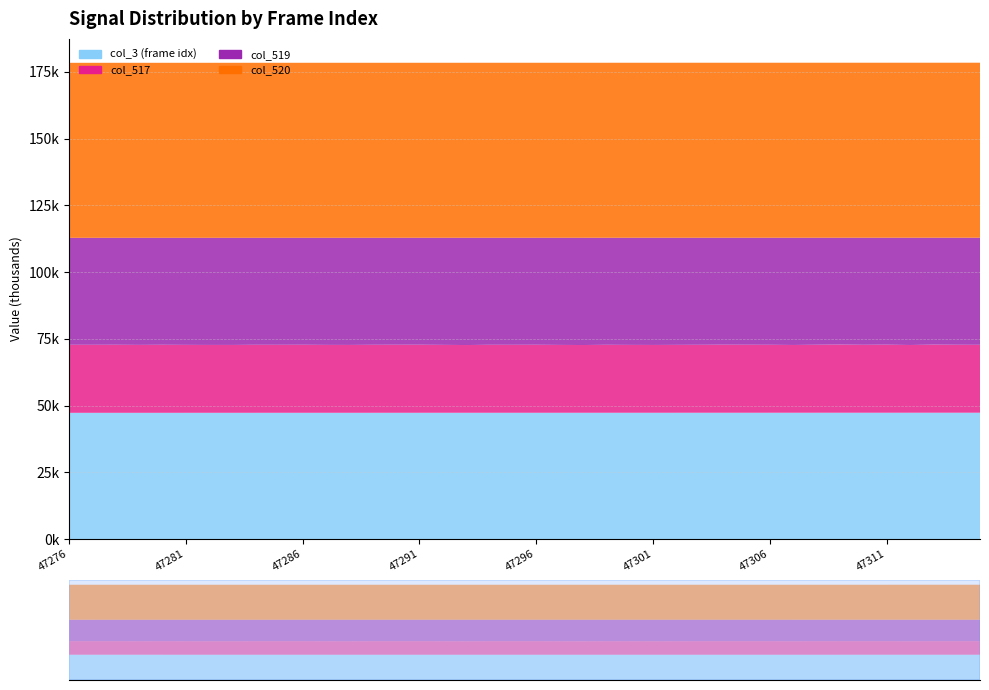

Reading right to left, what are all the values shown in this chart?

col_3: 47315	47314	47313	47312	47311	47310	47309	47308	47307	47306	47305	47304	47303	47302	47301	47300	47299	47298	47297	47296	47295	47294	47293	47292	47291	47290	47289	47288	47287	47286	47285	47284	47283	47282	47281	47280	47279	47278	47277	47276
col_517: 25429	25452	25501	25366	25482	25444	25525	25465	25380	25449	25465	25483	25448	25423	25391	25413	25454	25369	25408	25471	25454	25463	25367	25431	25483	25480	25466	25411	25428	25480	25466	25473	25415	25414	25440	25479	25435	25489	25476	25484
col_519: 40106	40083	40034	40169	40053	40091	40010	40070	40155	40086	40070	40052	40087	40112	40144	40122	40081	40166	40127	40064	40081	40072	40168	40104	40052	40055	40069	40124	40107	40055	40069	40062	40120	40121	40095	40056	40100	40046	40059	40051
col_520: 65535	65535	65535	65535	65535	65535	65535	65535	65535	65535	65535	65535	65535	65535	65535	65535	65535	65535	65535	65535	65535	65535	65535	65535	65535	65535	65535	65535	65535	65535	65535	65535	65535	65535	65535	65535	65535	65535	65535	65535